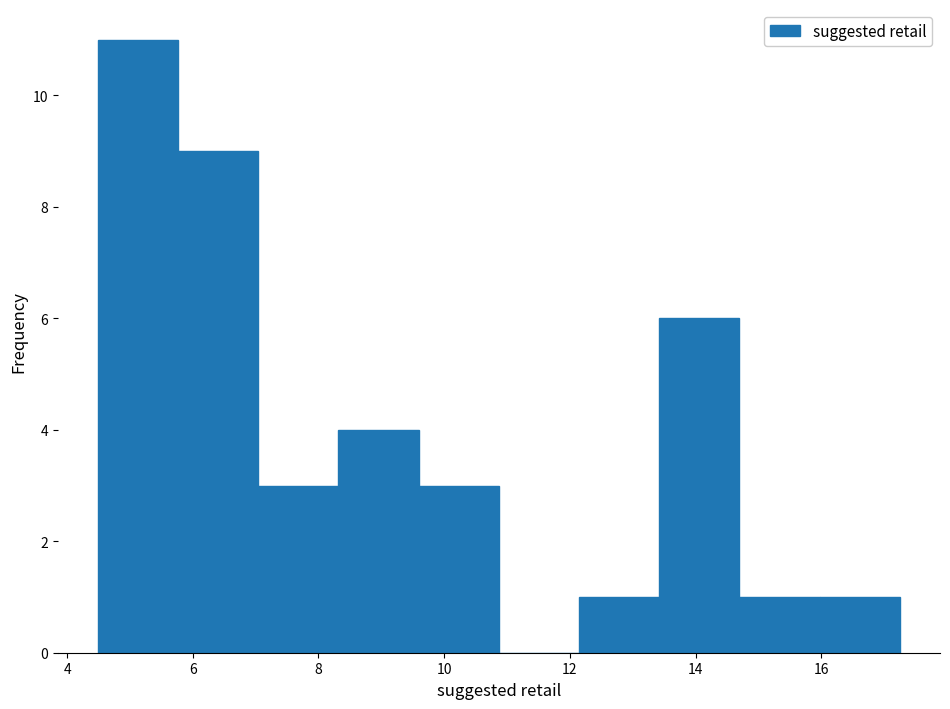

How tall is the bar that spans 14.6 to 16.0 on the x-axis? Neither the bar edges nor the heights are printed on the chart, so give them approximately, as read against the axes.

1